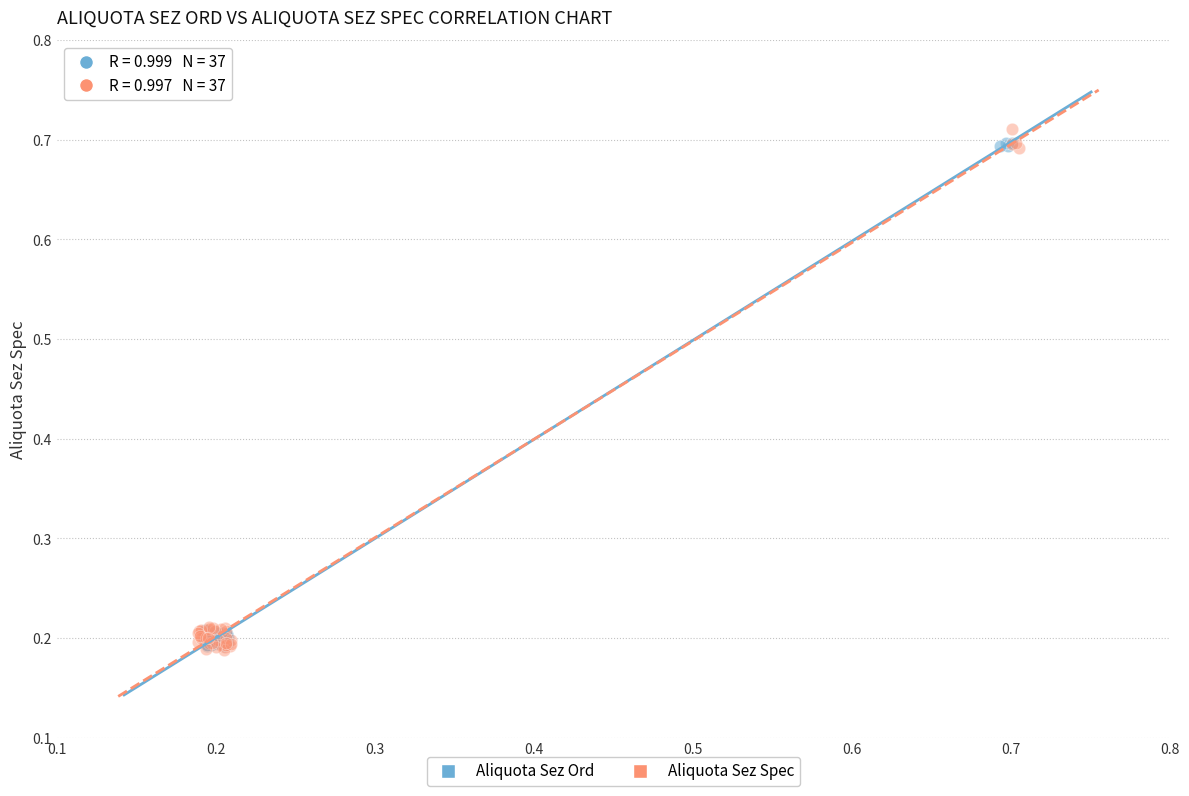

Which series has the widest spread of Y values?

Aliquota Sez Spec